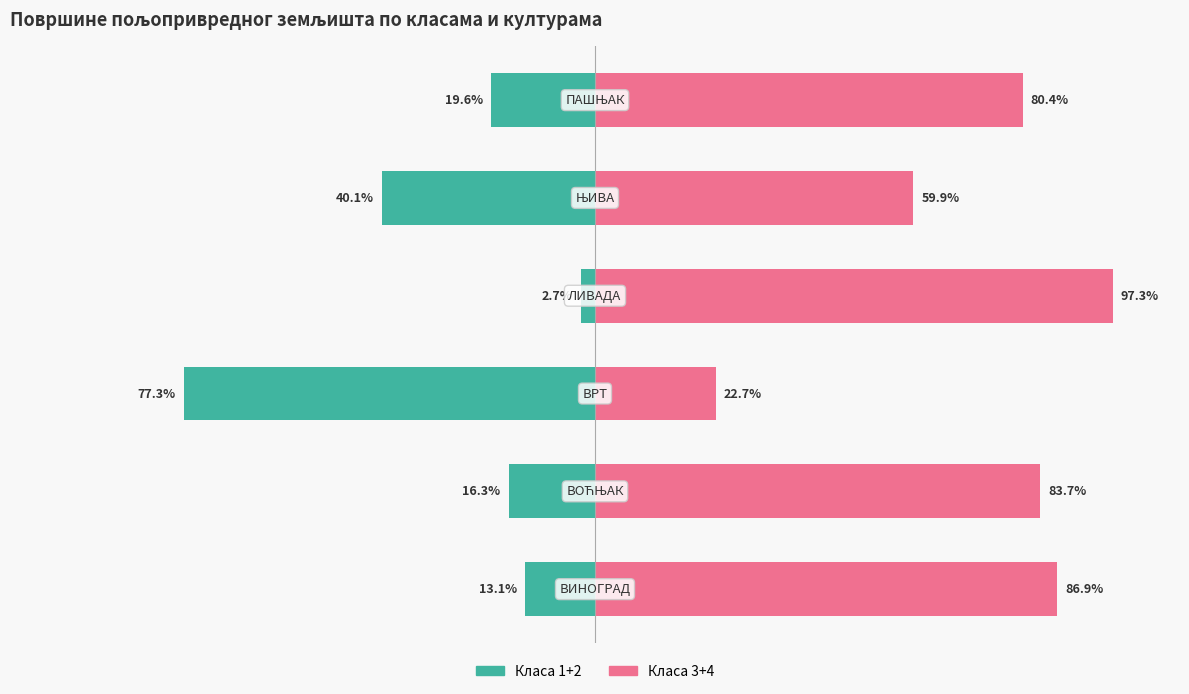

The value of Класа 1+2 (ха) at 0 is -13.1. True or false?

True